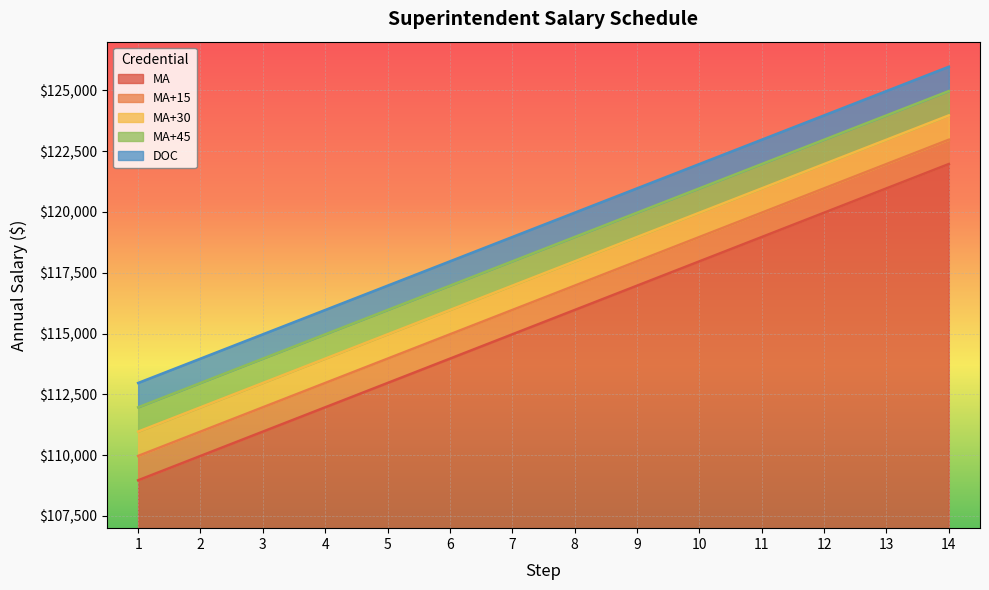

True or false: MA+30 and DOC intersect in this chart.

False